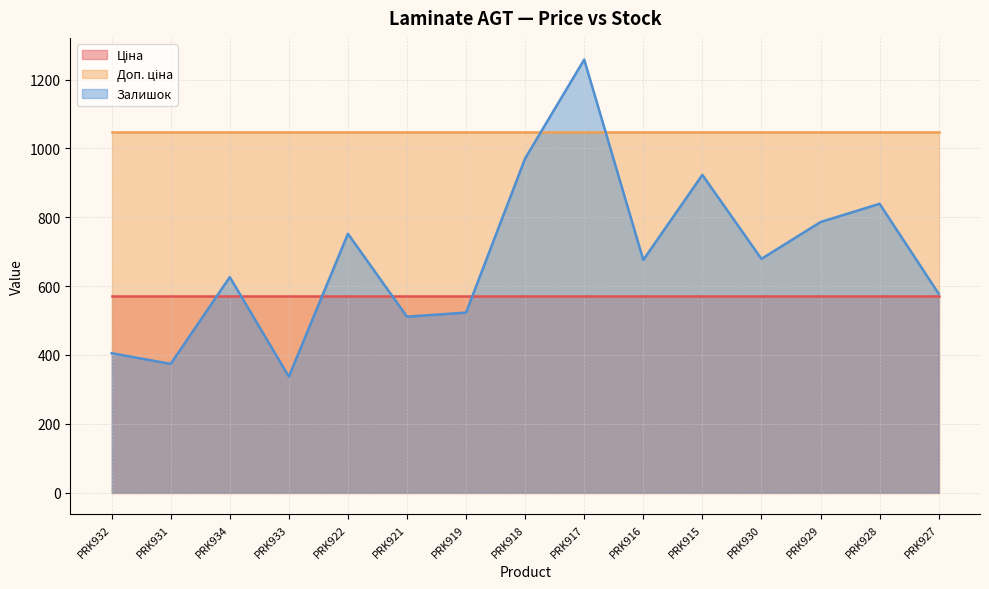

Which label corresponds to the largest value in the chart?

PRK917